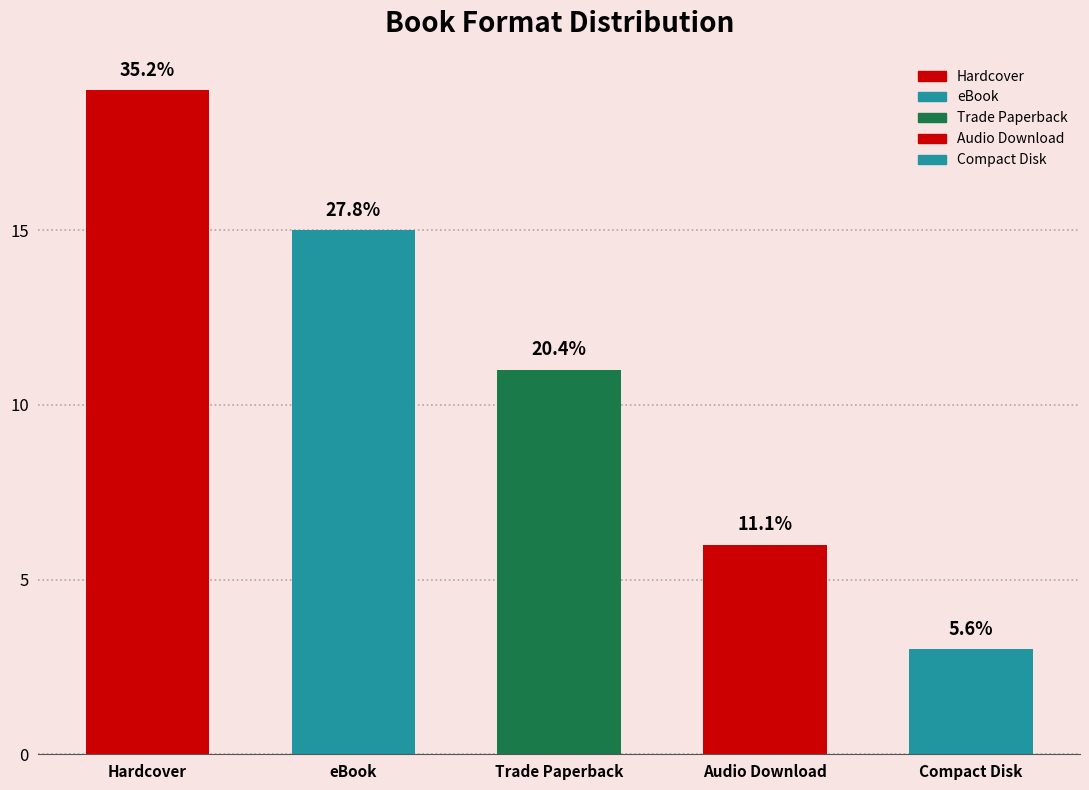

Where does the data first go above 11?

Hardcover